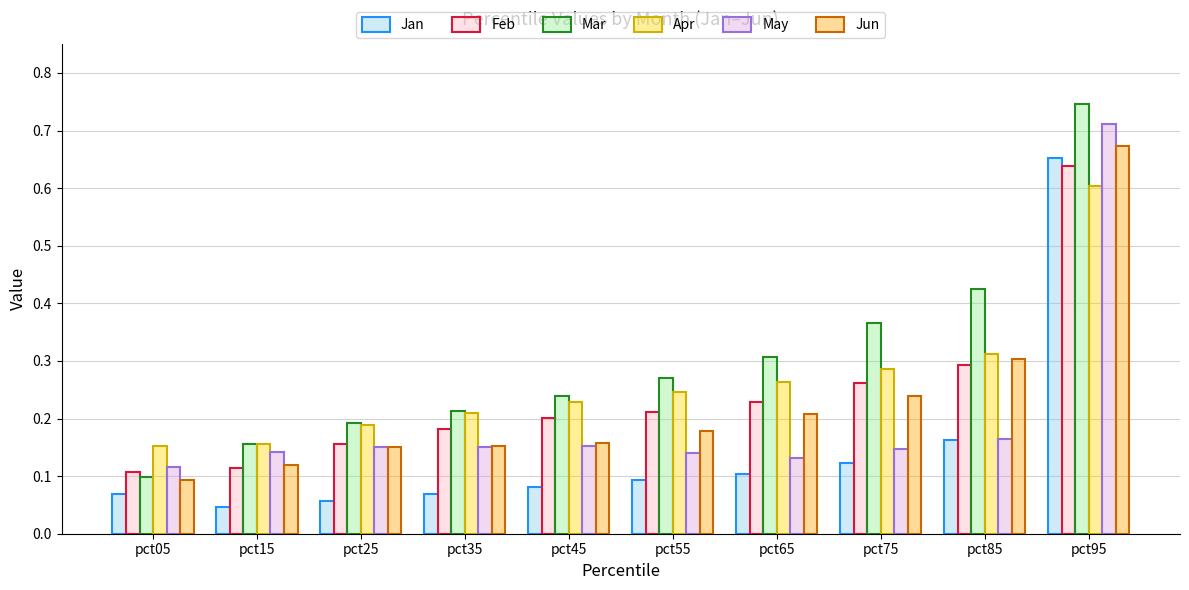

At which label is Jun closest to 0?

pct05